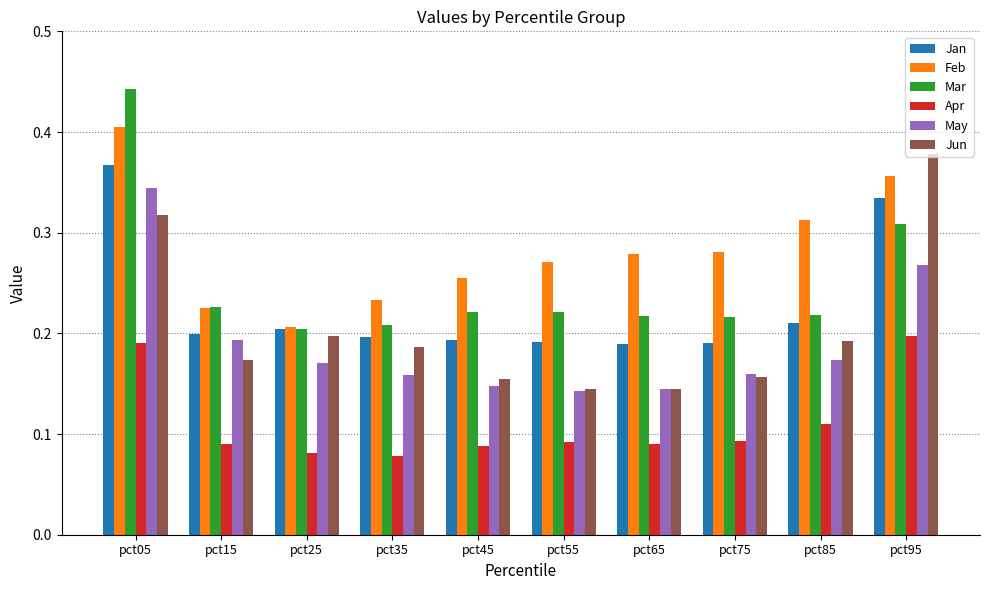

The Jun series shows 0.2 at pct25. True or false?

True